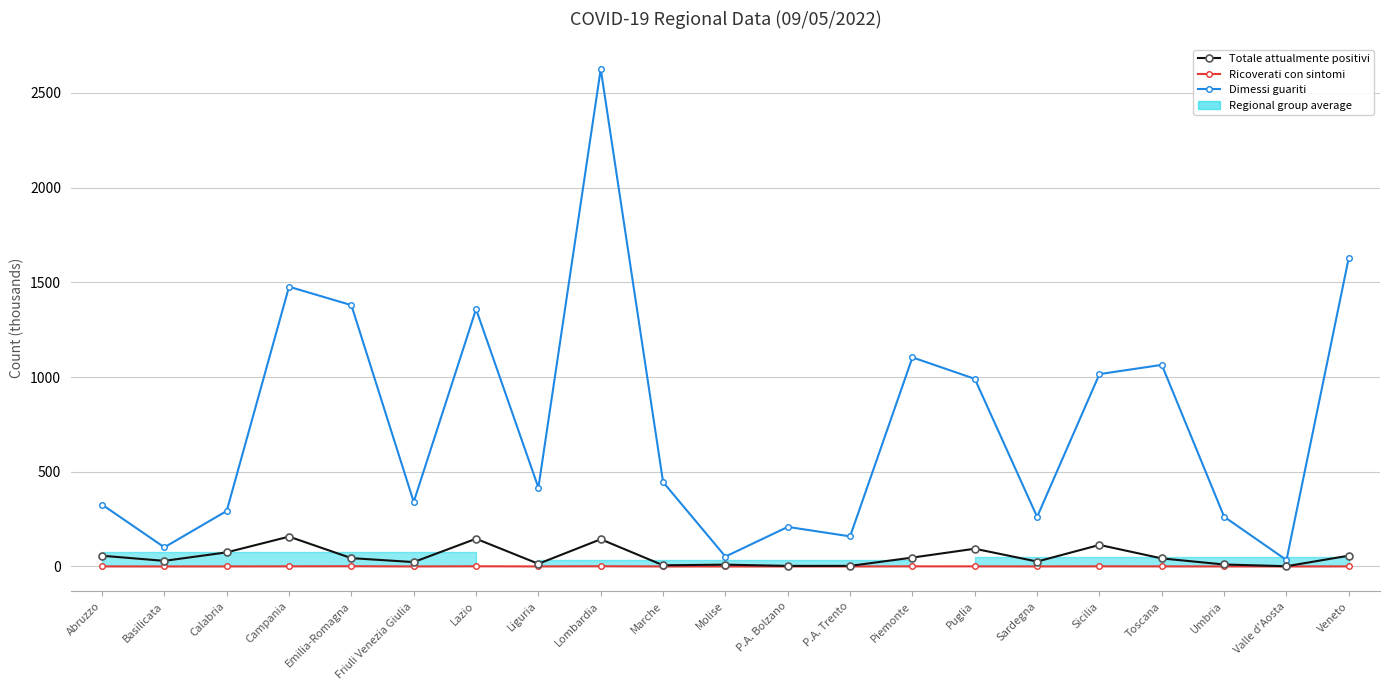

True or false: Dimessi guariti and Ricoverati con sintomi intersect in this chart.

False